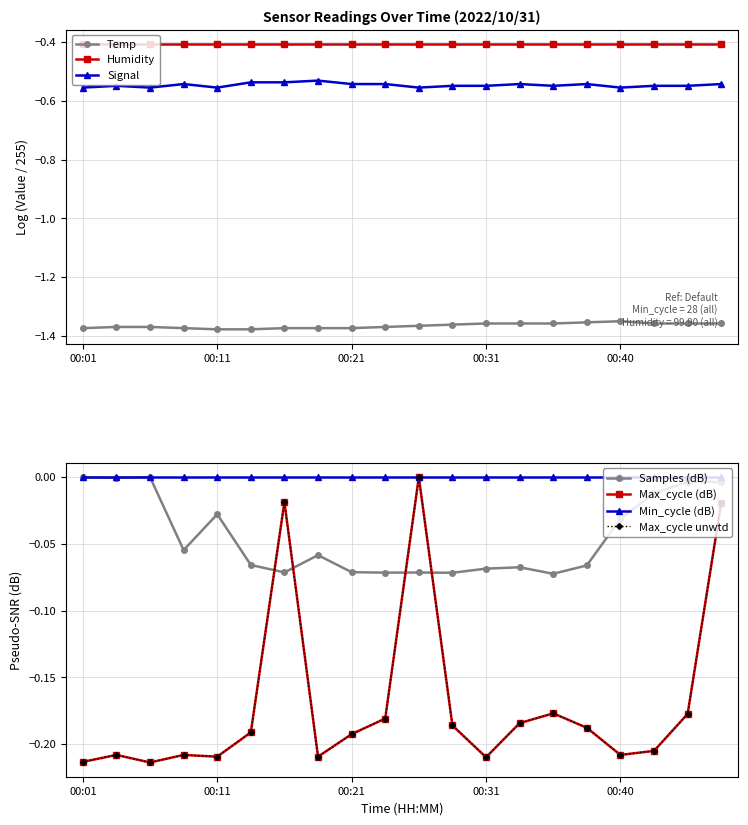

What is the approximate value of Signal at 00:43?

-0.5